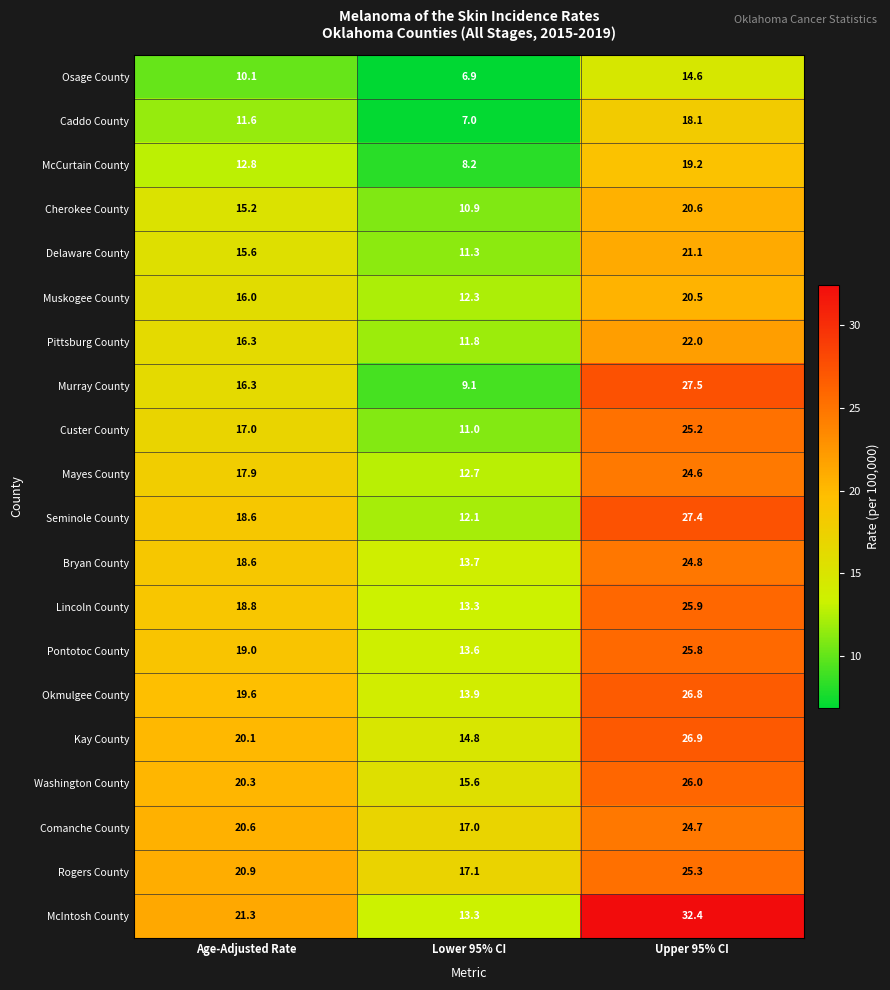

What is the spread (max minus min) of values at Upper 95% CI?

17.8